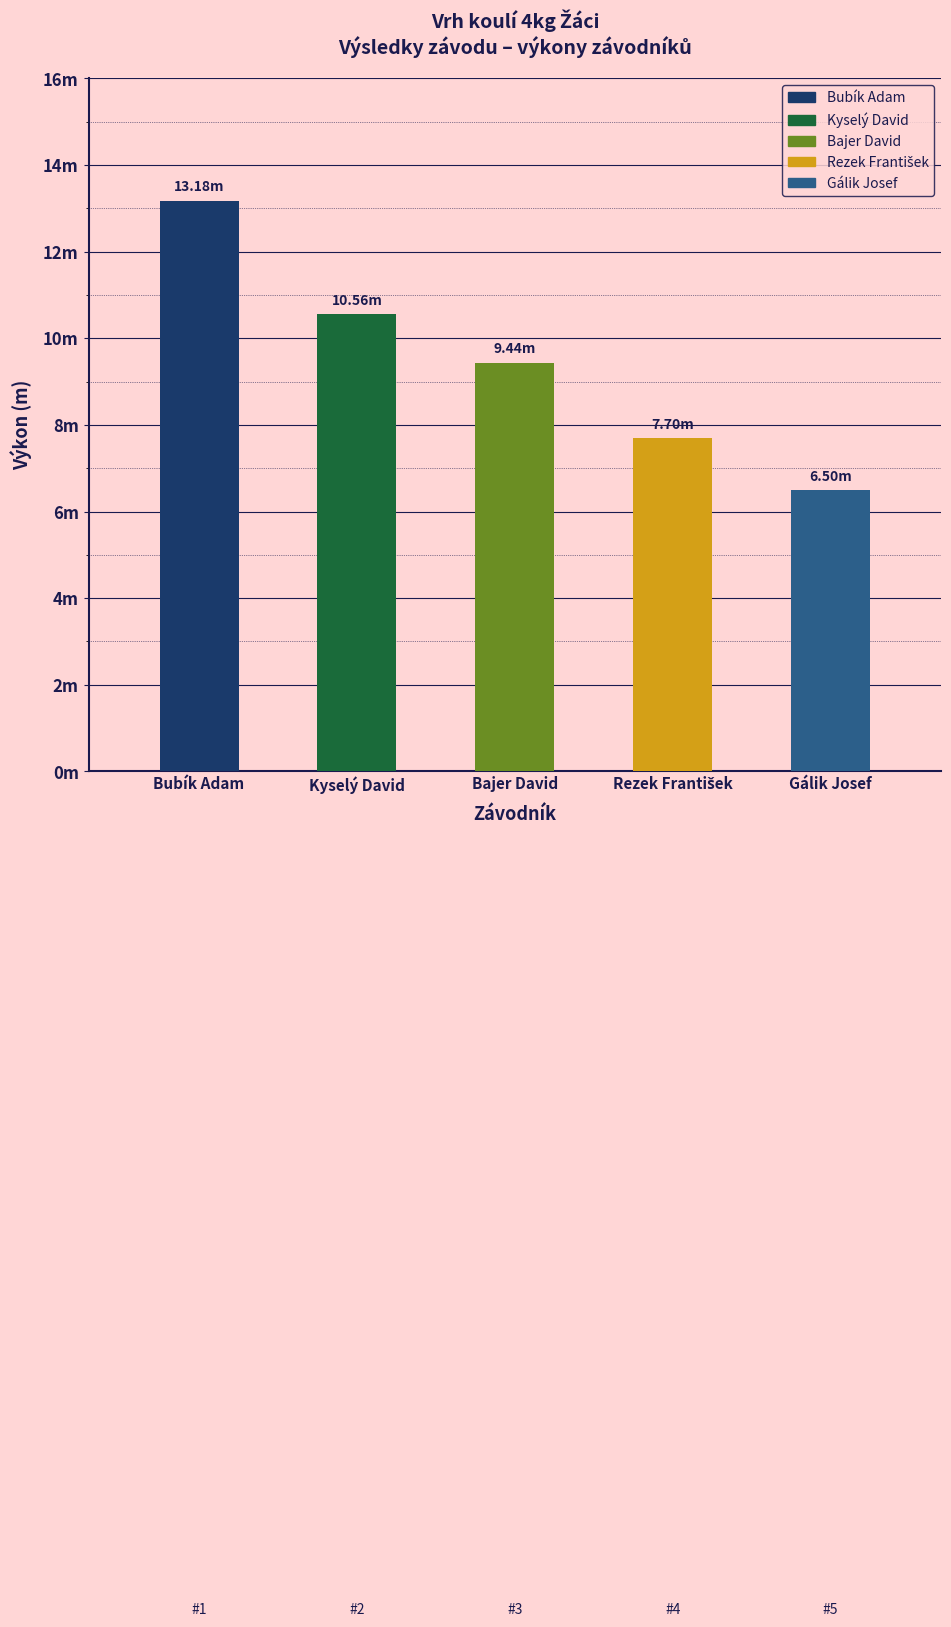

What is the minimum value shown in the chart?

6.5